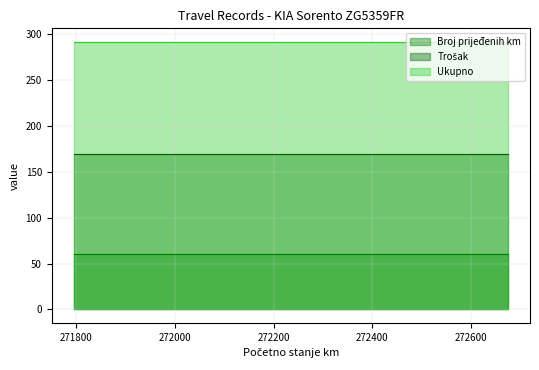

At 4, list the series in order from largest to smallest.

Ukupno, Trošak, Broj prijeđenih km